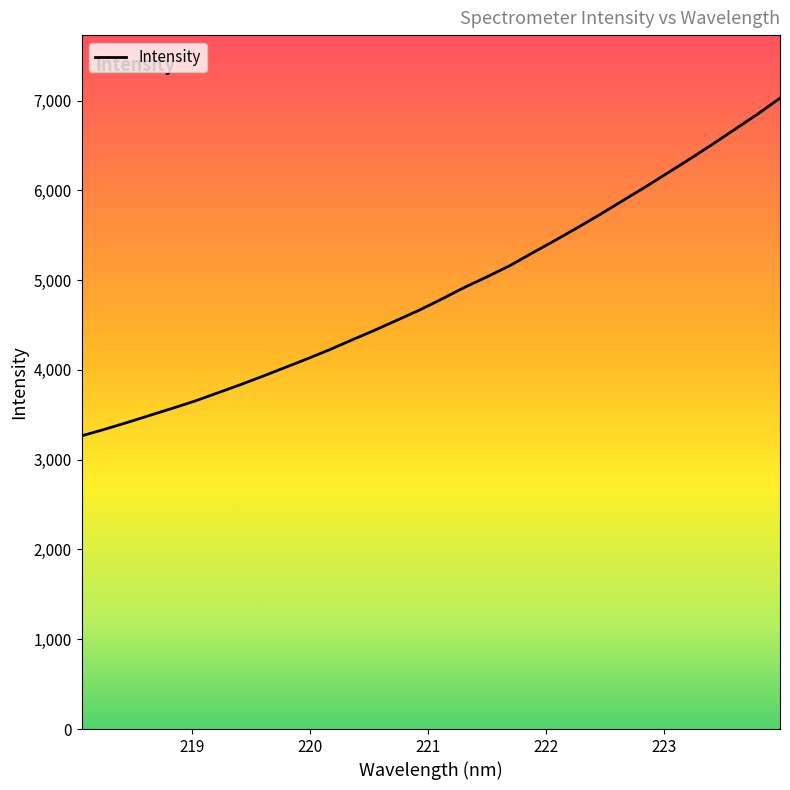

What is the greatest value displayed?

7026.3